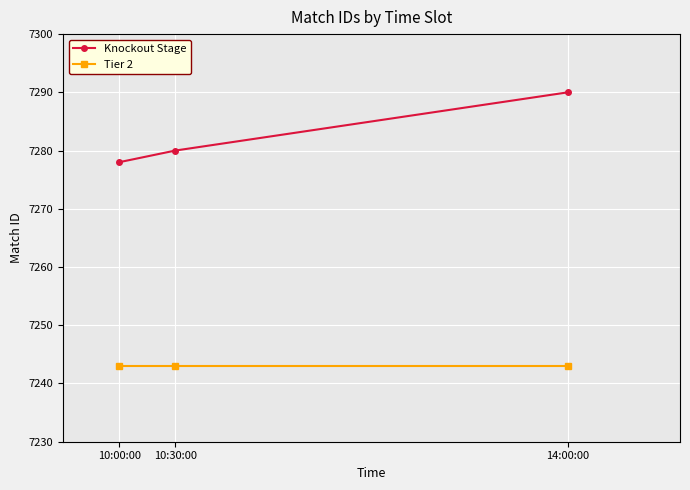

How many lines are shown in the chart?

2